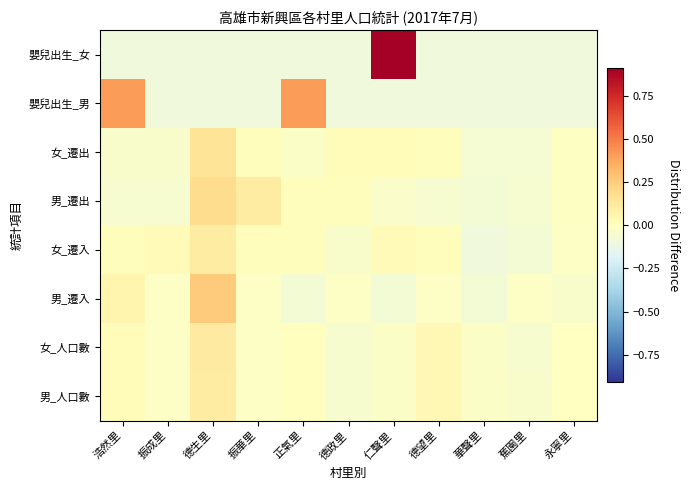

Between 蕉園里 and 德望里, which is larger?

德望里